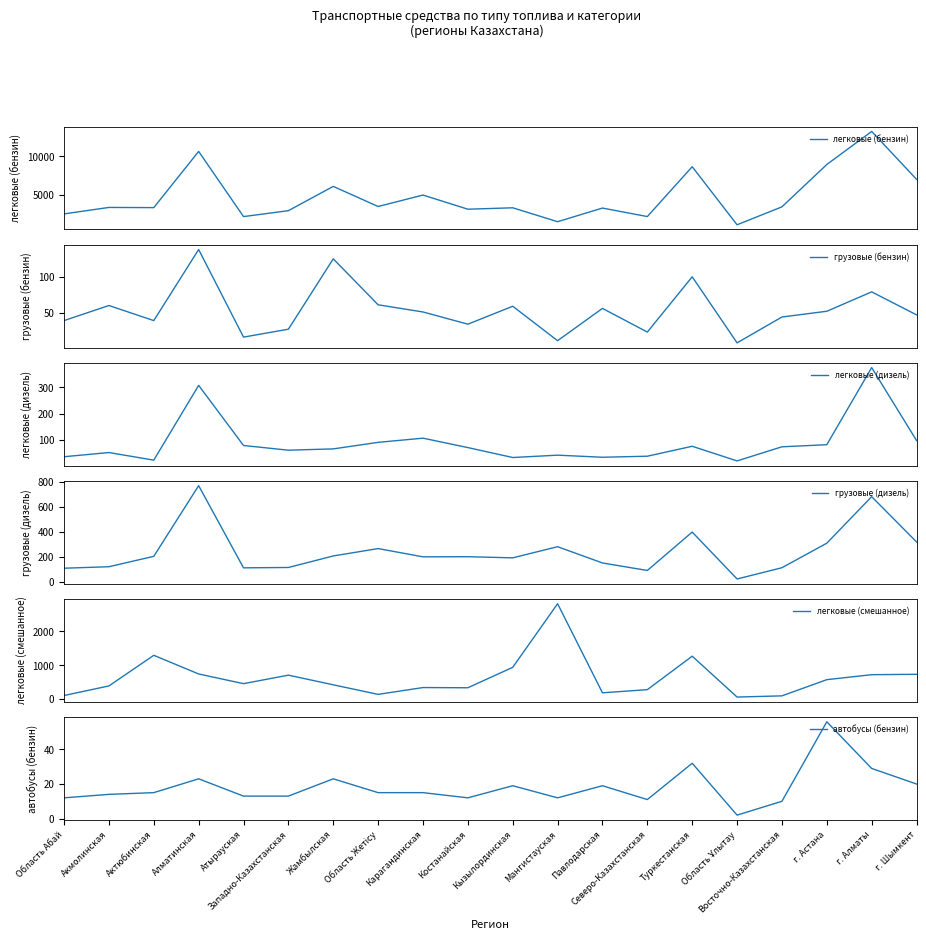

What is the label of the 18th point from the left?

г. Астана